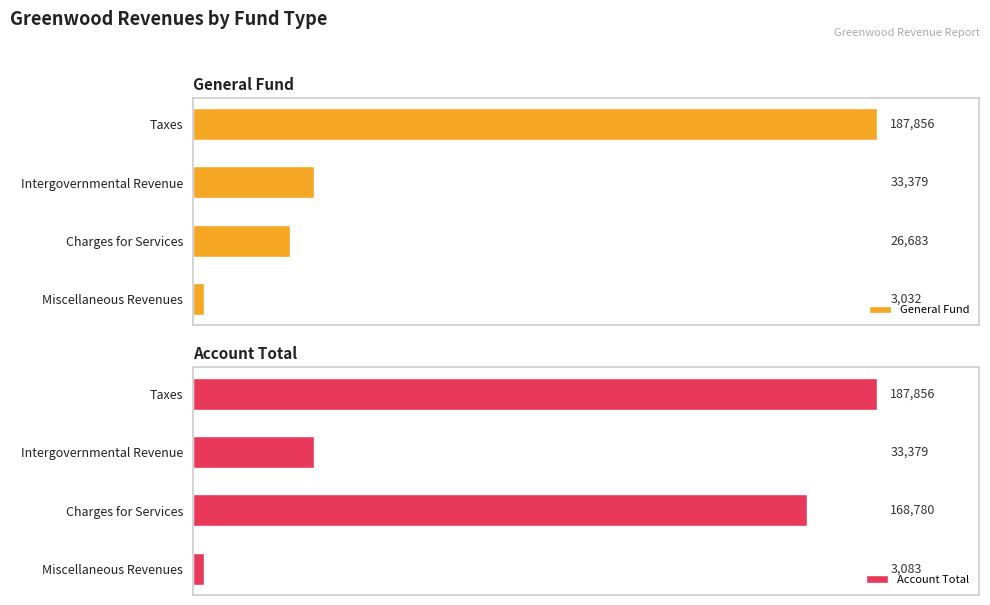

Are the bars grouped side by side (vs. stacked)?

Yes